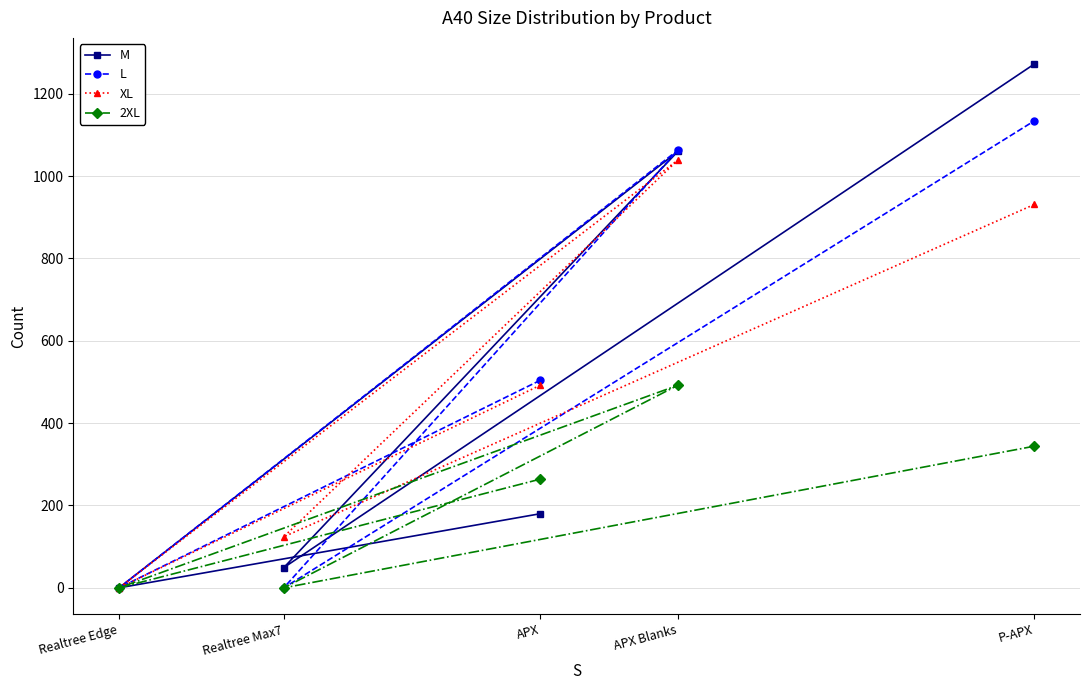

What is the sum of the XL values at Realtree Max7 and Realtree Edge?

124